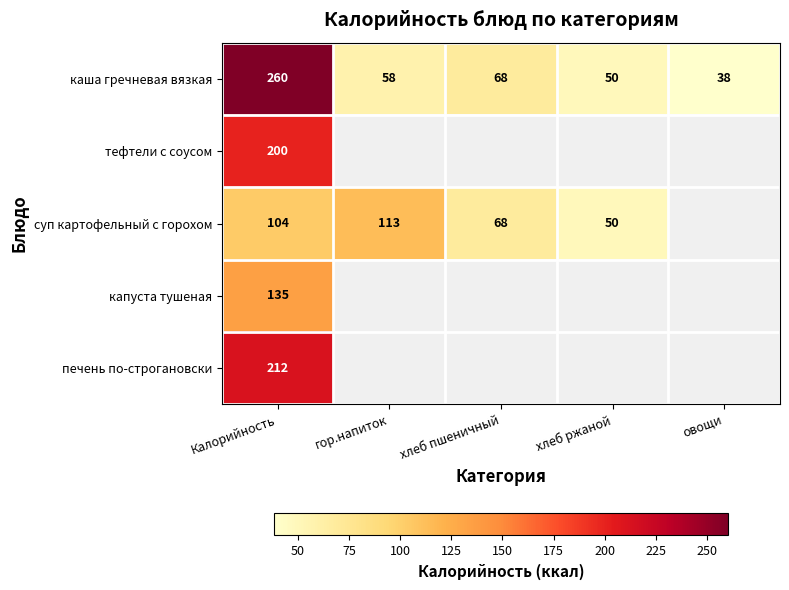

True or false: тефтели с соусом has a value of 200 at Калорийность.

True